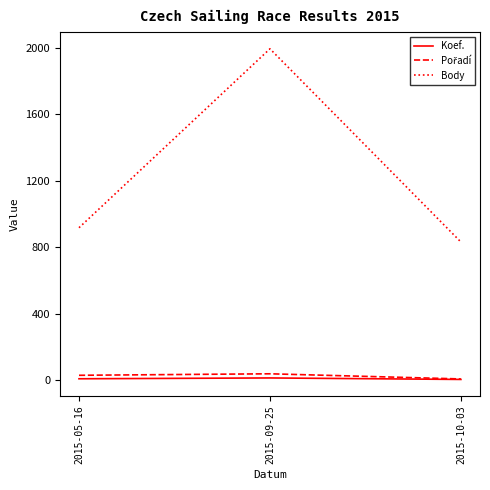

What is the highest value of the Body series?

1995